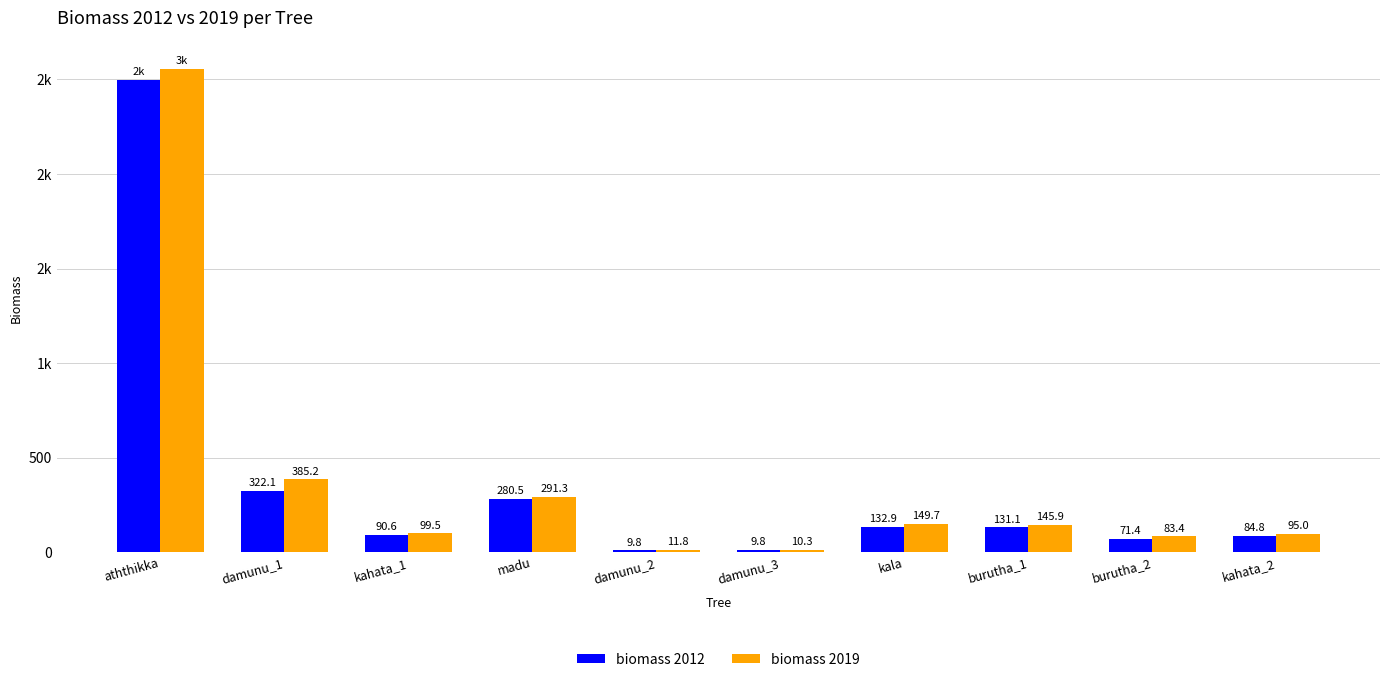

What are all the series names shown in the legend?

biomass 2012, biomass 2019